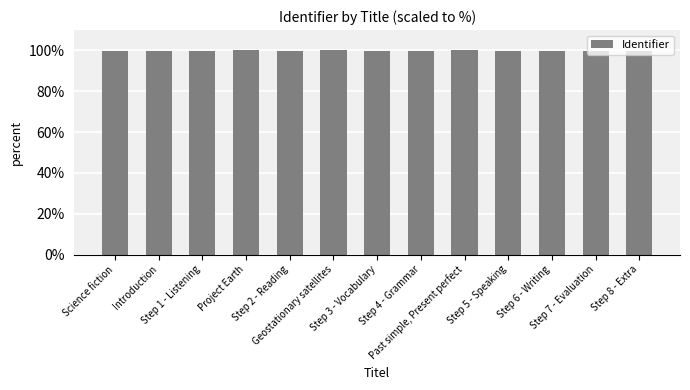

What is the value of the 13th bar from the left?

100.0